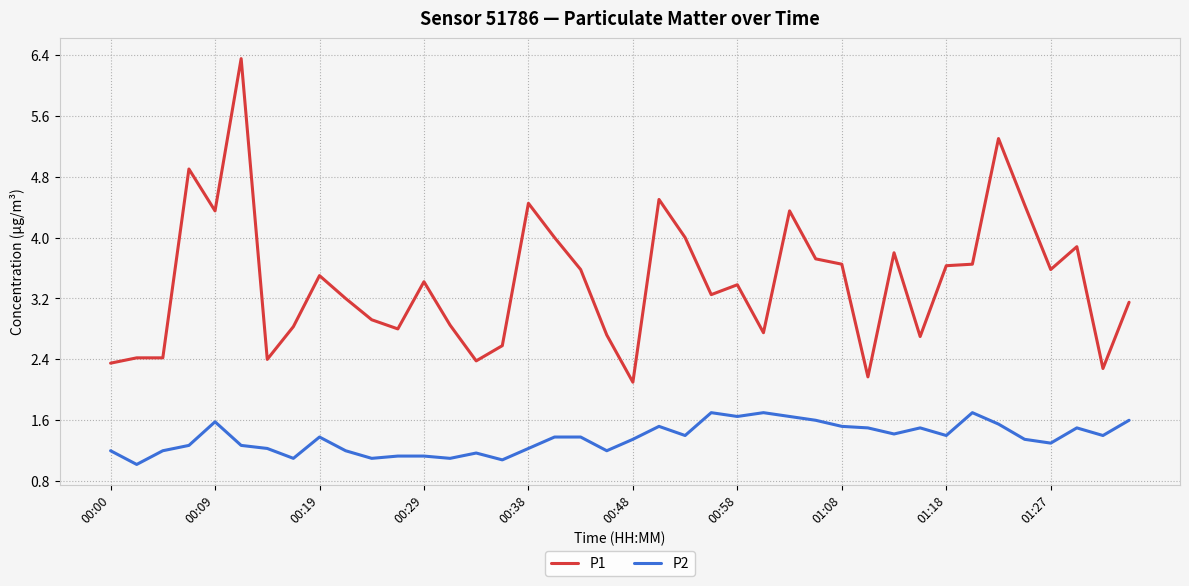

List the series in order of their overall mean, highest first.

P1, P2